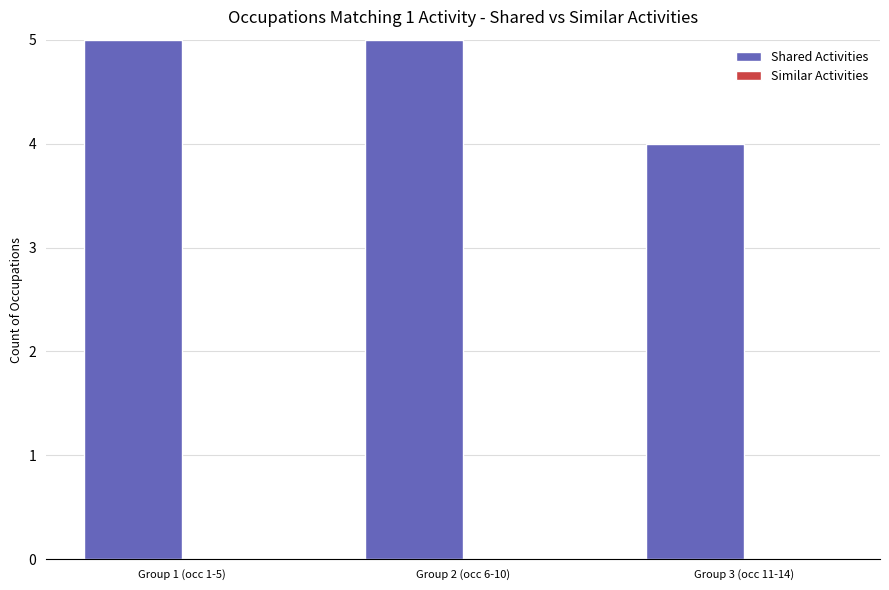

What position from the right is Group 1 (occ 1-5)?

3